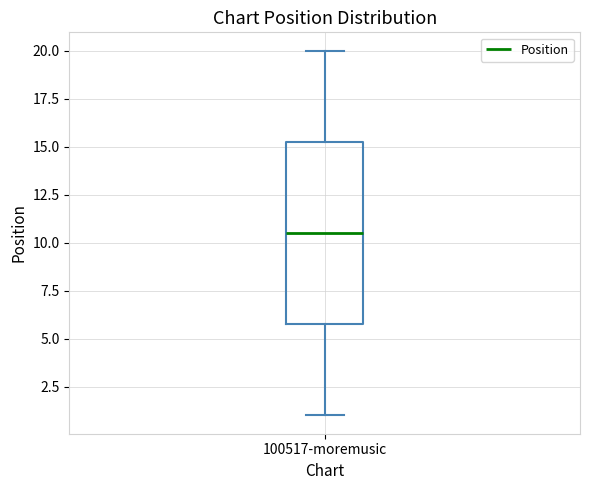

Where is the upper edge of the box for 100517-moremusic on the y-axis? The values are not printed on the chart, so give them approximately, as read against the axis.

15.5